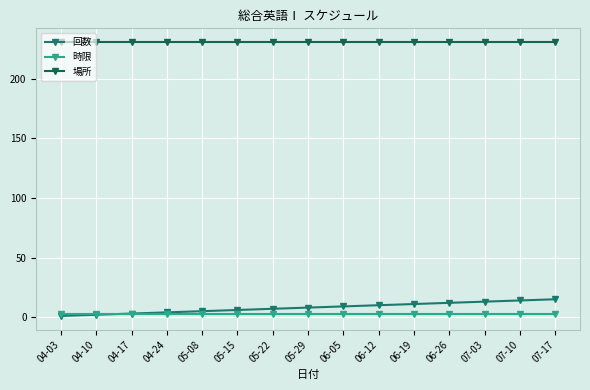

Is the value of 回数 at 06-19 greater than the value of 場所 at 06-05?

No